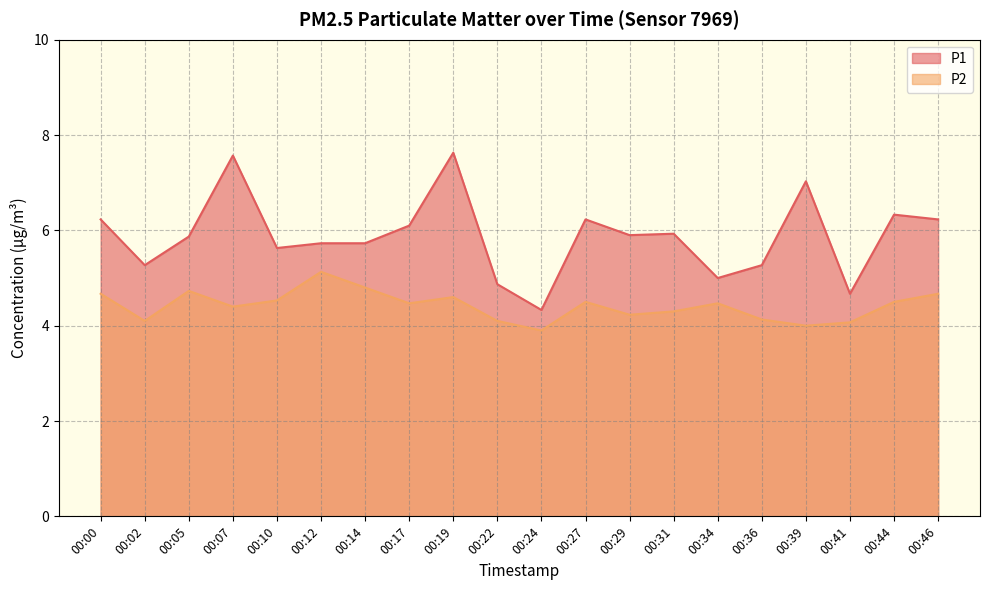

True or false: P2 and P1 intersect in this chart.

False